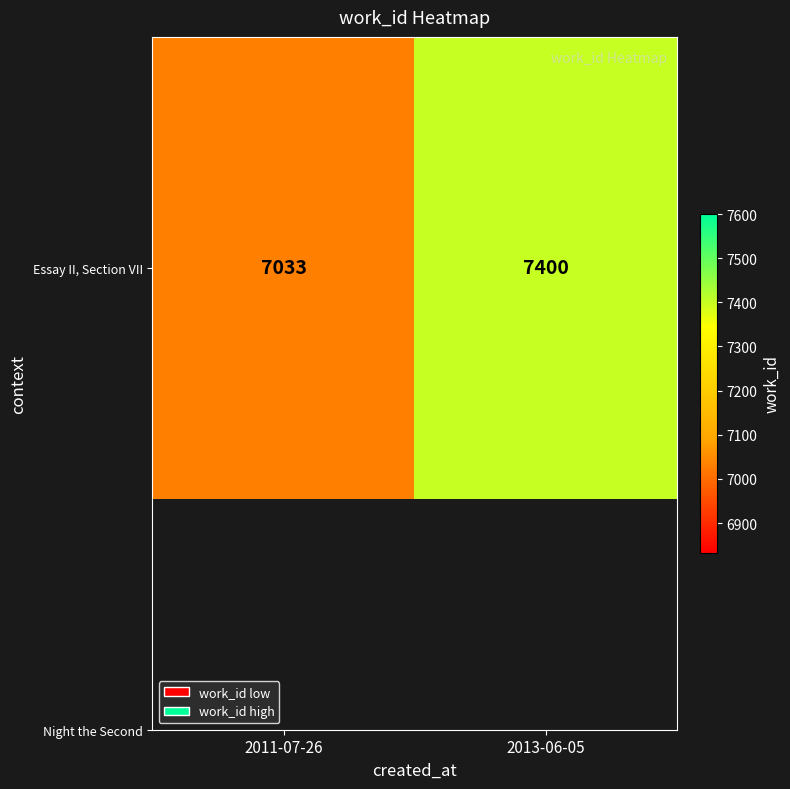

Between 2011-07-26 and 2013-06-05, which is larger?

2013-06-05